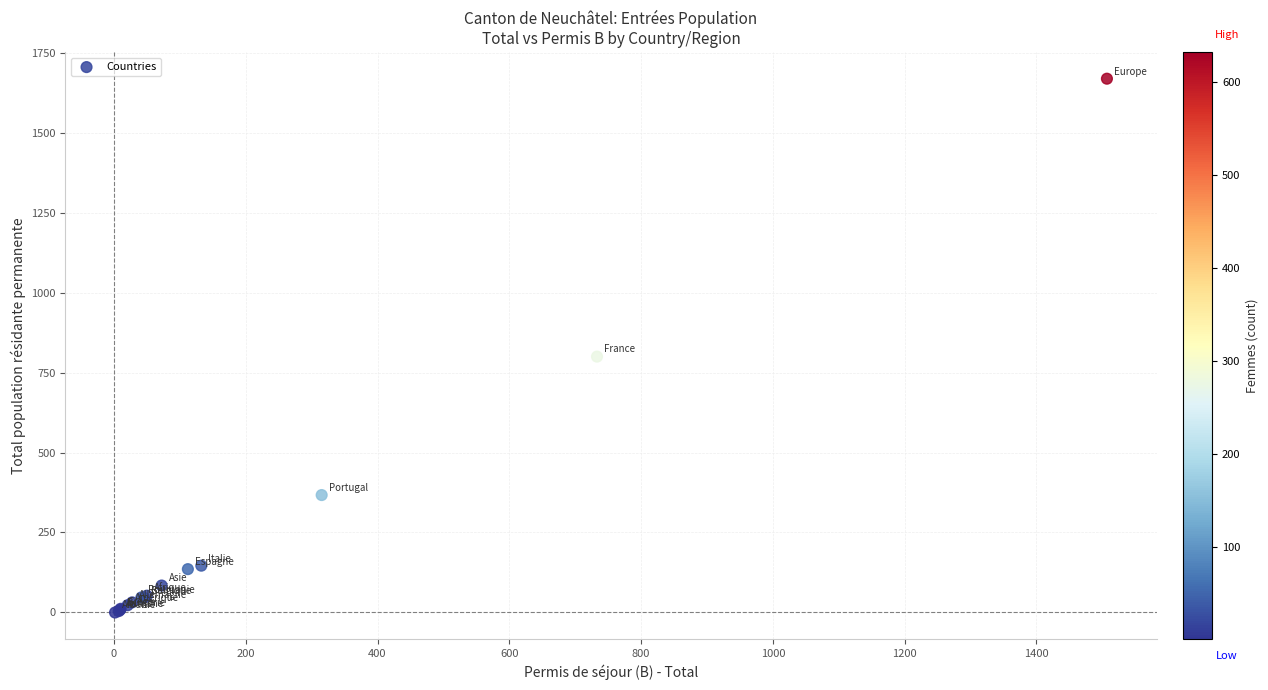

What Y value in the scatter plot is closest to 834?

800.2